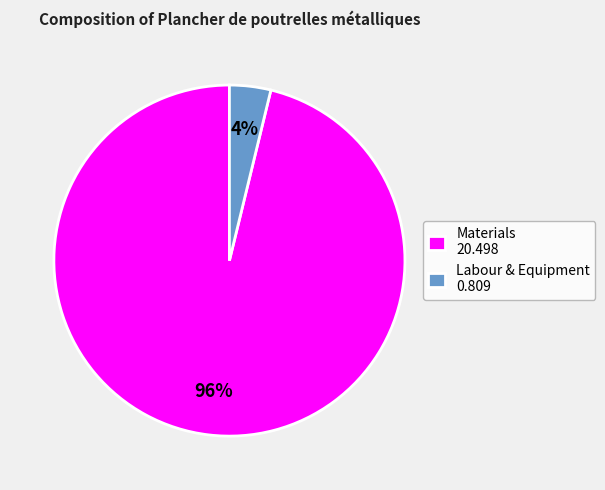

Rank the categories by value from highest to lowest.

Materials 20.498, Labour & Equipment 0.809